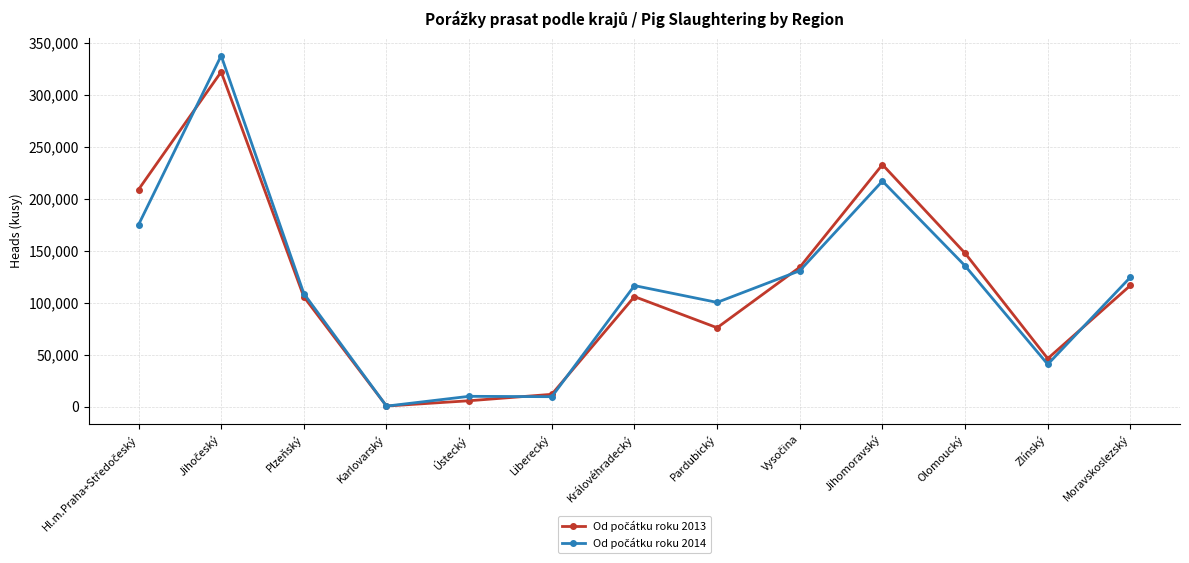

What is the total value across all series at Moravskoslezský?

241052